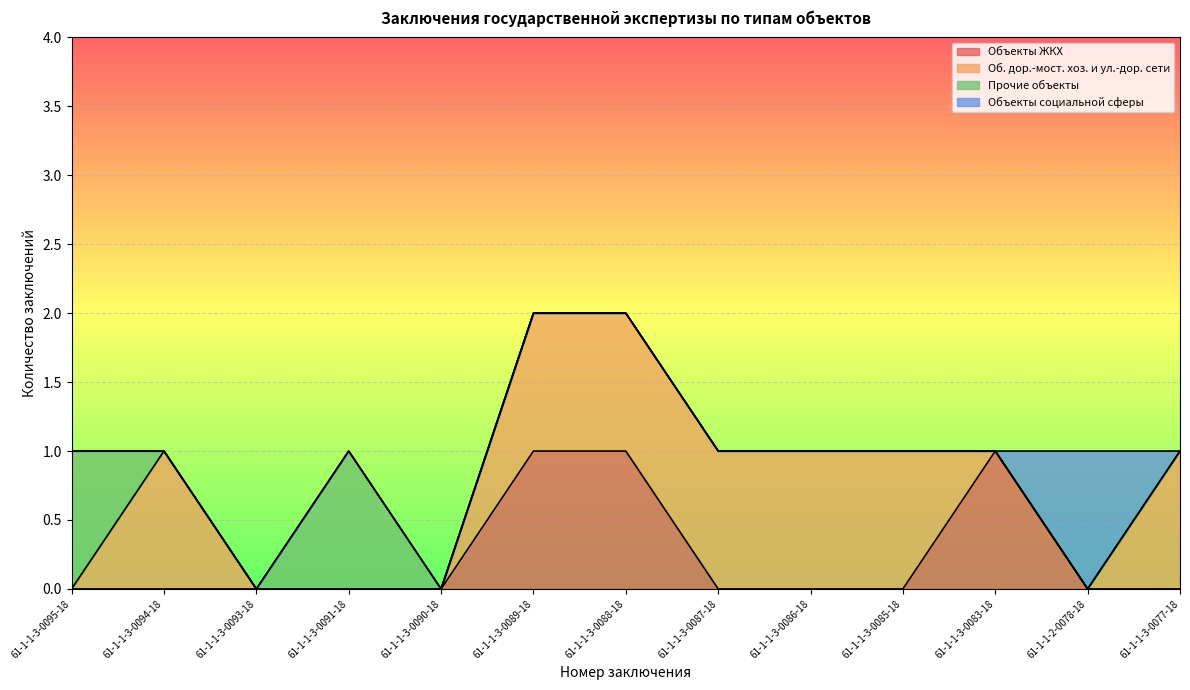

At which label is Объекты ЖКХ closest to 0?

61-1-1-3-0095-18